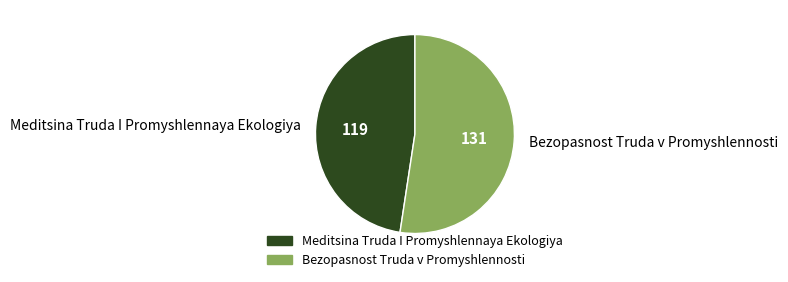

Does any single category account for the majority?

Yes